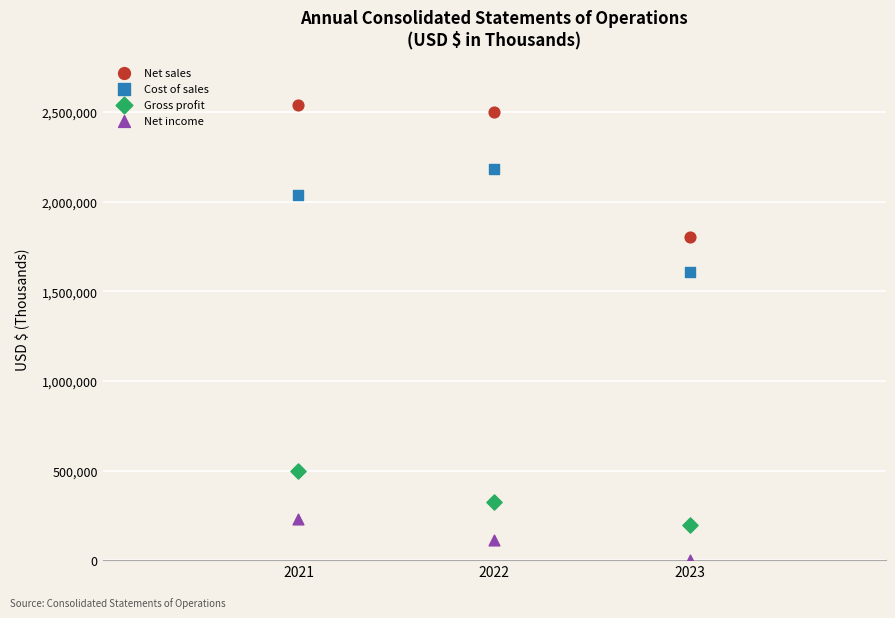

Which series has the widest spread of Y values?

Net sales